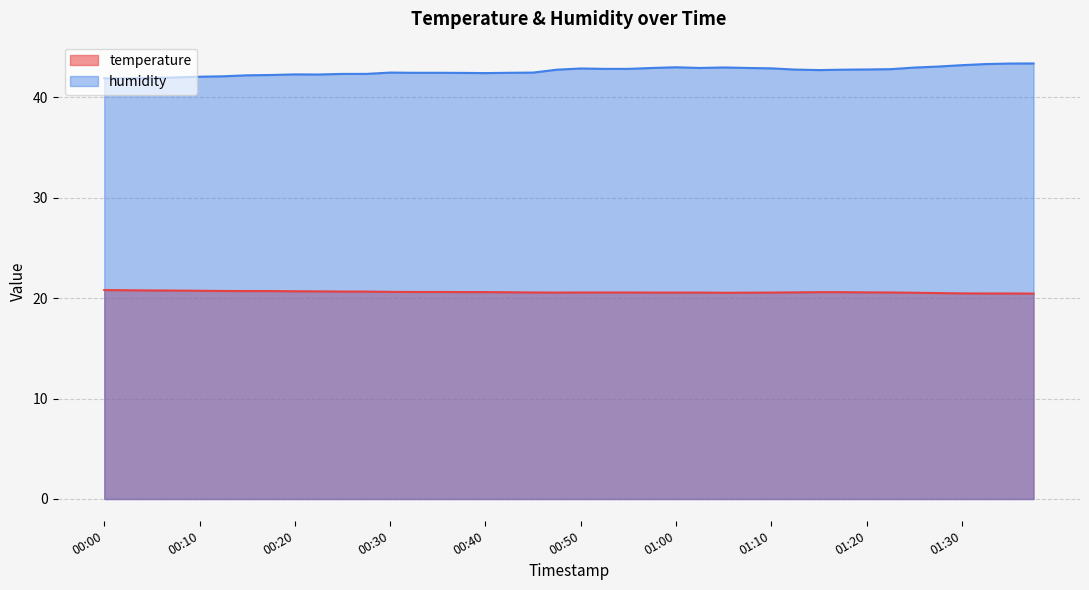

Which category has the lowest value in the temperature series?

01:37